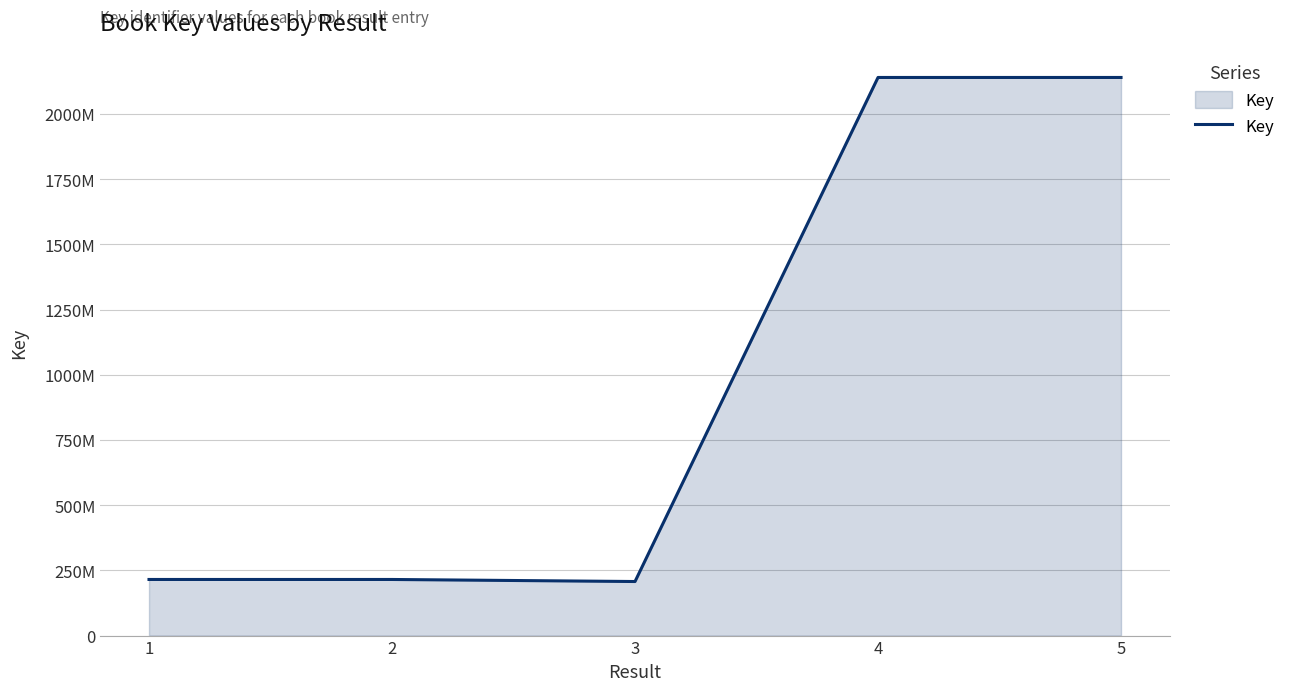

What is the greatest value displayed?

2140073977